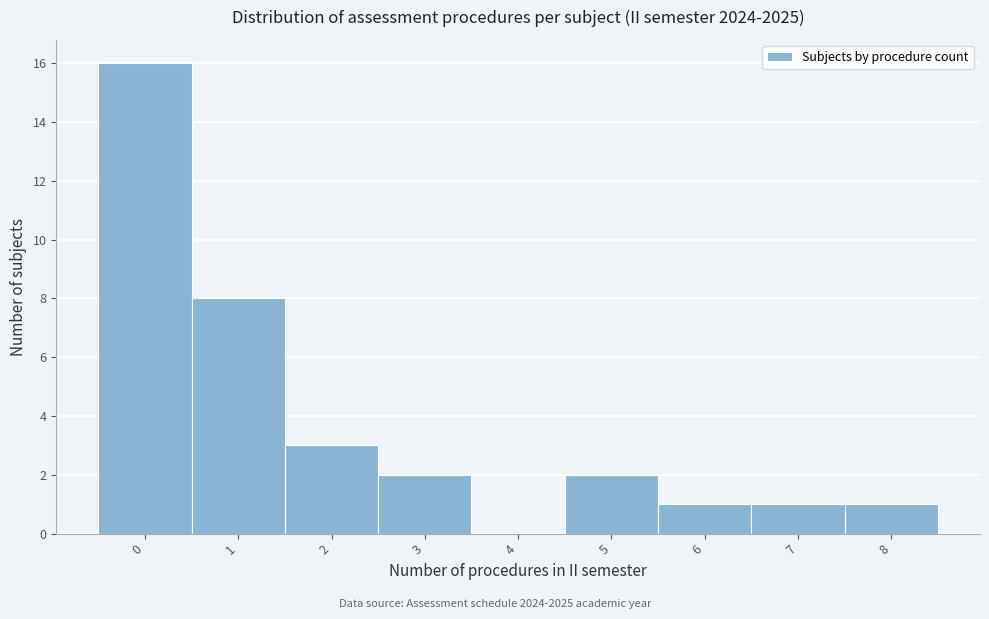

Reading left to right, transcribe this chart: for each bar, give the range it covers on the x-axis and its height. The values are not printed on the chart, so give them approximately, as read against the axis.

-0.5 to 0.5: 16
0.5 to 1.5: 8
1.5 to 2.5: 3
2.5 to 3.5: 2
3.5 to 4.5: 0
4.5 to 5.5: 2
5.5 to 6.5: 1
6.5 to 7.5: 1
7.5 to 8.5: 1